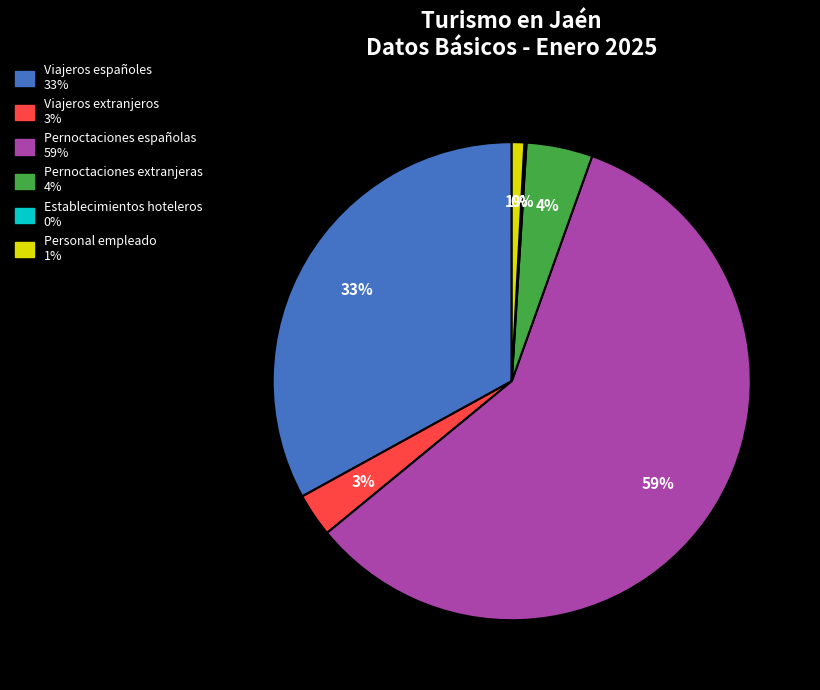

To the nearest percent, what percentage of the pie is Viajeros españoles?

33%